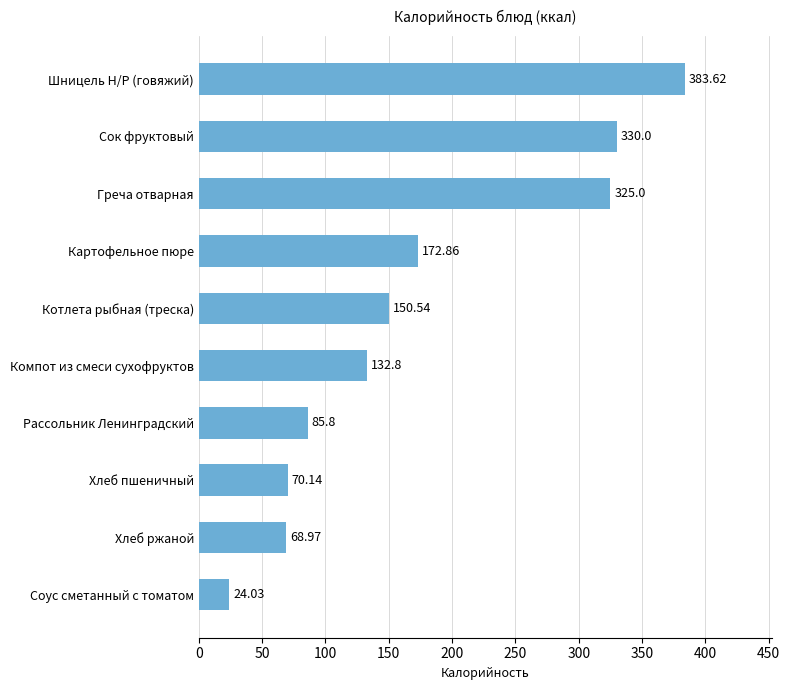

Rank the categories by value from lowest to highest.

Соус сметанный с томатом, Хлеб ржаной, Хлеб пшеничный, Рассольник Ленинградский, Компот из смеси сухофруктов, Котлета рыбная (треска), Картофельное пюре, Греча отварная, Сок фруктовый, Шницель Н/Р (говяжий)